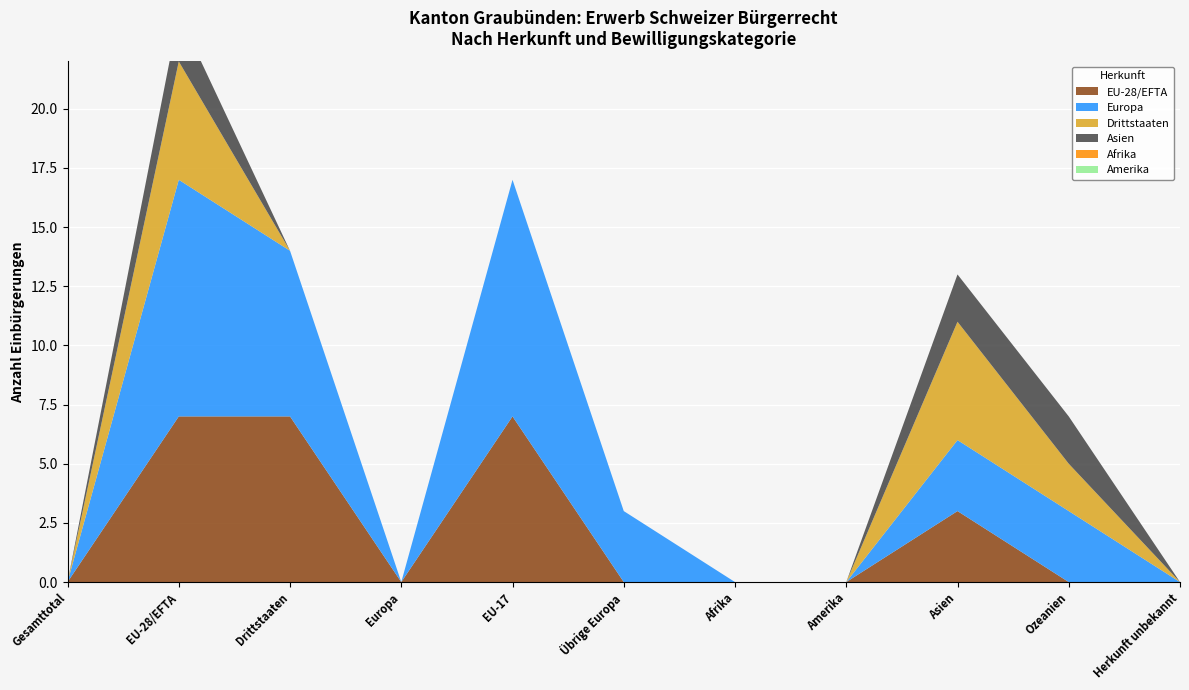

Reading left to right, transcribe all the data shown in this chart.

EU-28/EFTA: Gesamttotal=0	EU-28/EFTA=7	Drittstaaten=7	Europa=0	EU-17=7	Übrige Europa=0	Afrika=0	Amerika=0	Asien=3	Ozeanien=0	Herkunft unbekannt=0
Europa: Gesamttotal=0	EU-28/EFTA=10	Drittstaaten=7	Europa=0	EU-17=10	Übrige Europa=3	Afrika=0	Amerika=0	Asien=3	Ozeanien=3	Herkunft unbekannt=0
Drittstaaten: Gesamttotal=0	EU-28/EFTA=5	Drittstaaten=0	Europa=0	EU-17=0	Übrige Europa=0	Afrika=0	Amerika=0	Asien=5	Ozeanien=2	Herkunft unbekannt=0
Asien: Gesamttotal=0	EU-28/EFTA=2	Drittstaaten=0	Europa=0	EU-17=0	Übrige Europa=0	Afrika=0	Amerika=0	Asien=2	Ozeanien=2	Herkunft unbekannt=0
Afrika: Gesamttotal=0	EU-28/EFTA=0	Drittstaaten=0	Europa=0	EU-17=0	Übrige Europa=0	Afrika=0	Amerika=0	Asien=0	Ozeanien=0	Herkunft unbekannt=0
Amerika: Gesamttotal=0	EU-28/EFTA=0	Drittstaaten=0	Europa=0	EU-17=0	Übrige Europa=0	Afrika=0	Amerika=0	Asien=0	Ozeanien=0	Herkunft unbekannt=0